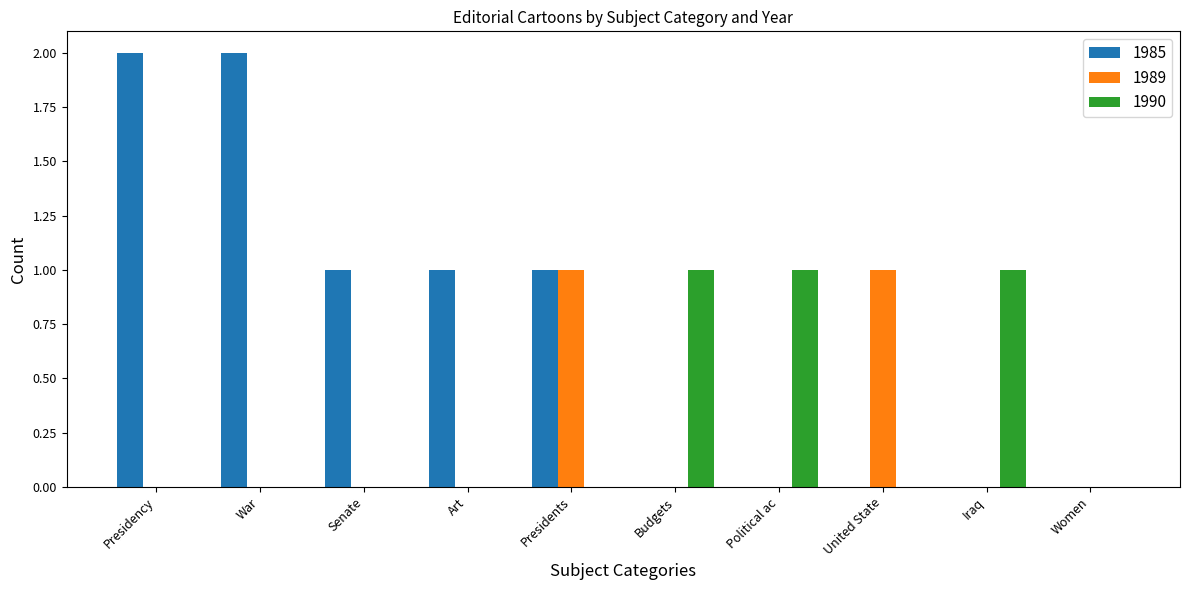

Which series has the largest range (max minus min)?

1985